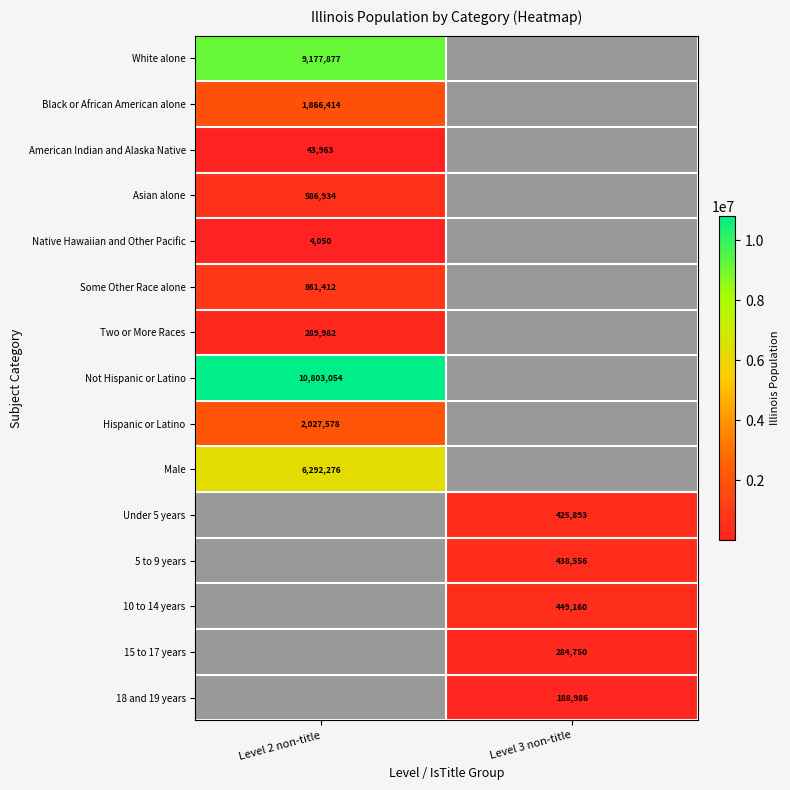

The 10 to 14 years series shows 449160 at Level 3 non-title. True or false?

True